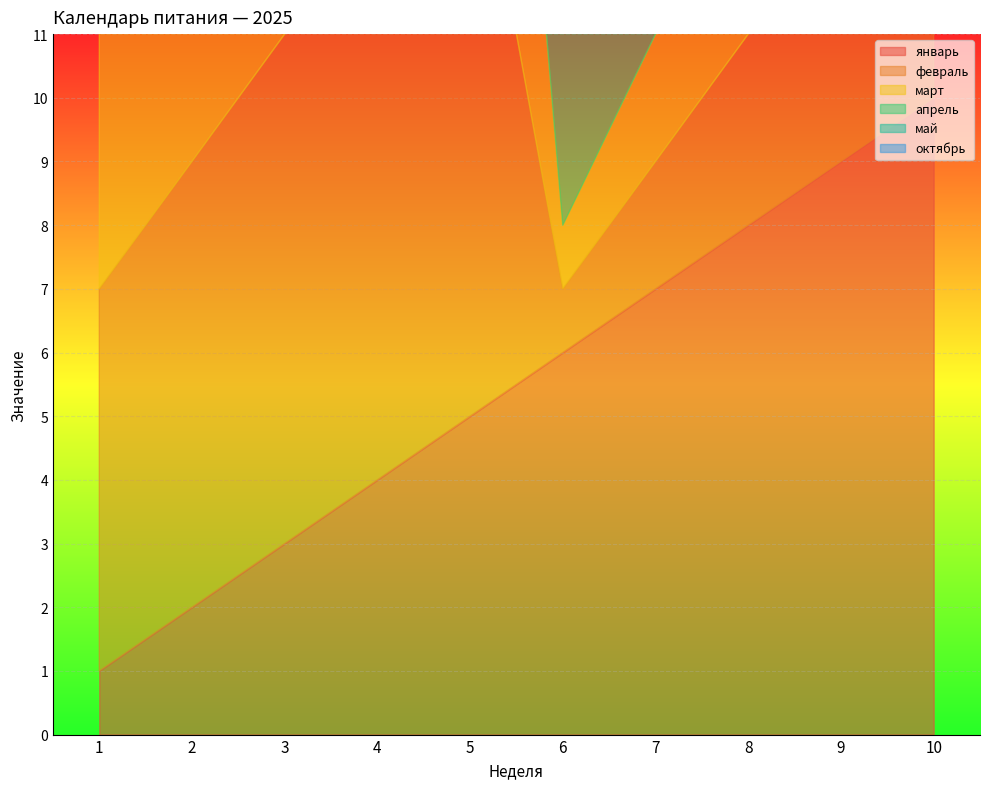

What value does the март series have at 10?

5